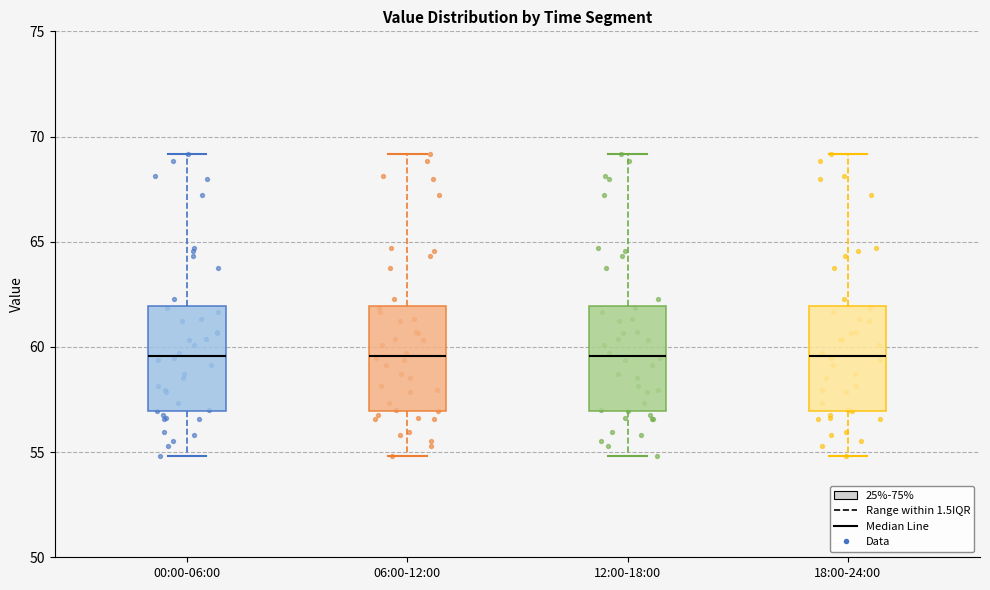

Reading left to right, transcribe this box plot: for each box, give where its median line is, the range the box spans, and where its two whiskers end, as read against the y-axis. The values are not printed on the chart, so give them approximately, as read against the axis.

00:00-06:00: median 59.5, box 57.0 to 62.0, whiskers 55.0 to 69.0
06:00-12:00: median 59.5, box 57.0 to 62.0, whiskers 55.0 to 69.0
12:00-18:00: median 59.5, box 57.0 to 62.0, whiskers 55.0 to 69.0
18:00-24:00: median 59.5, box 57.0 to 62.0, whiskers 55.0 to 69.0